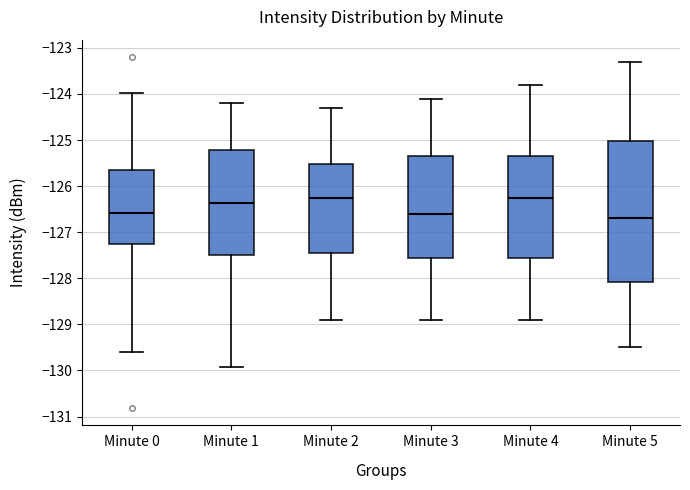

Where does the lower whisker of the box for Minute 2 end on the y-axis? The values are not printed on the chart, so give them approximately, as read against the axis.

-128.9